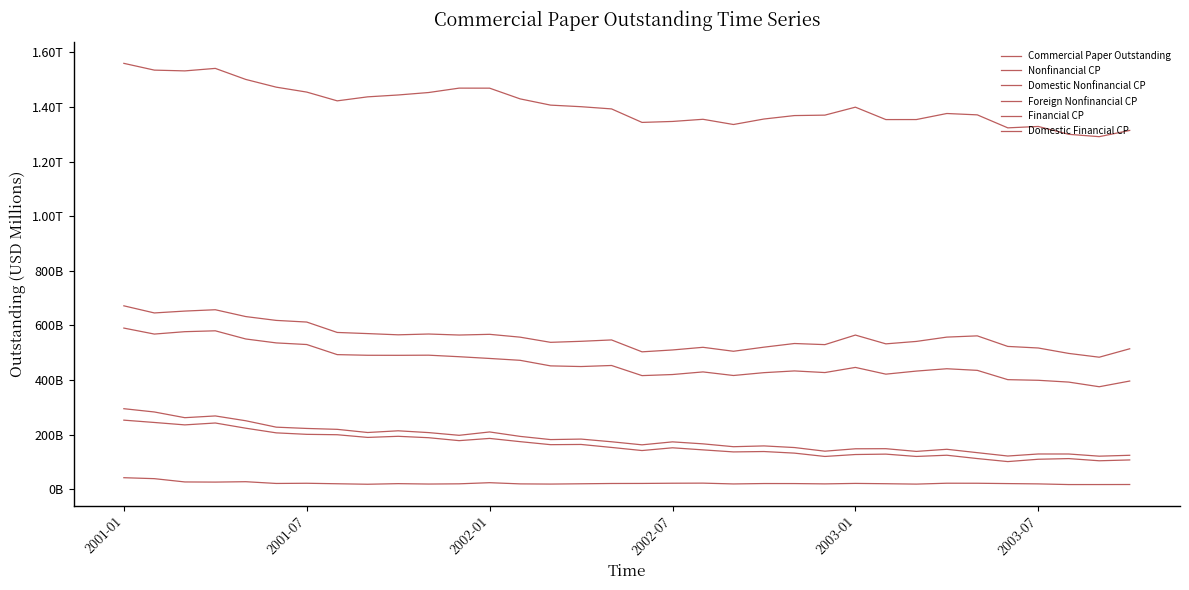

Where is the first local maximum for Domestic Financial CP?

2002-07